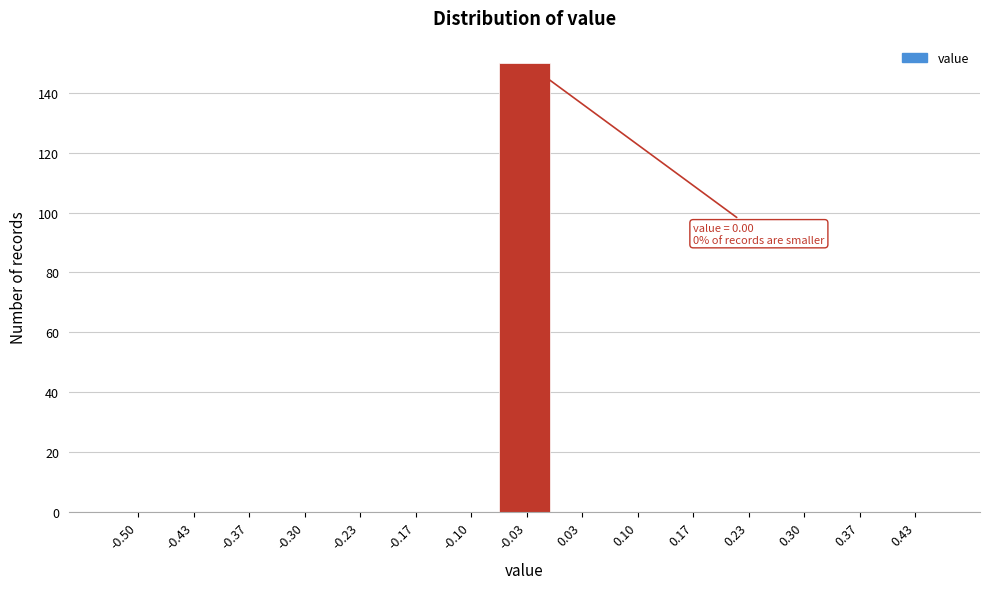

Reading left to right, transcribe all the data shown in this chart.

-0.50=0	-0.43=0	-0.37=0	-0.30=0	-0.23=0	-0.17=0	-0.10=0	-0.03=150	0.03=0	0.10=0	0.17=0	0.23=0	0.30=0	0.37=0	0.43=0